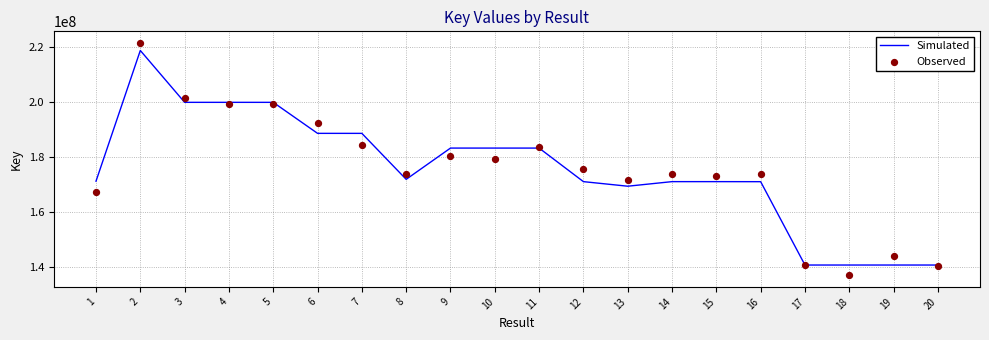

At how many categories does at least one series exceed 153883821?

16